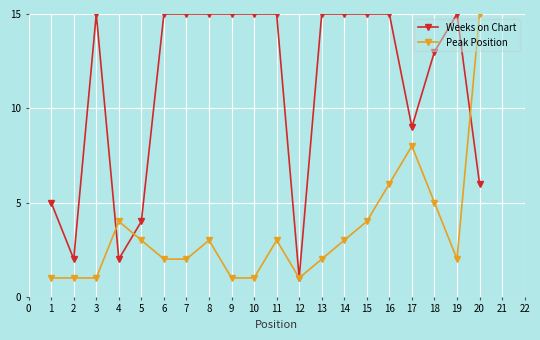

At how many categories does at least one series exceed 14?

13